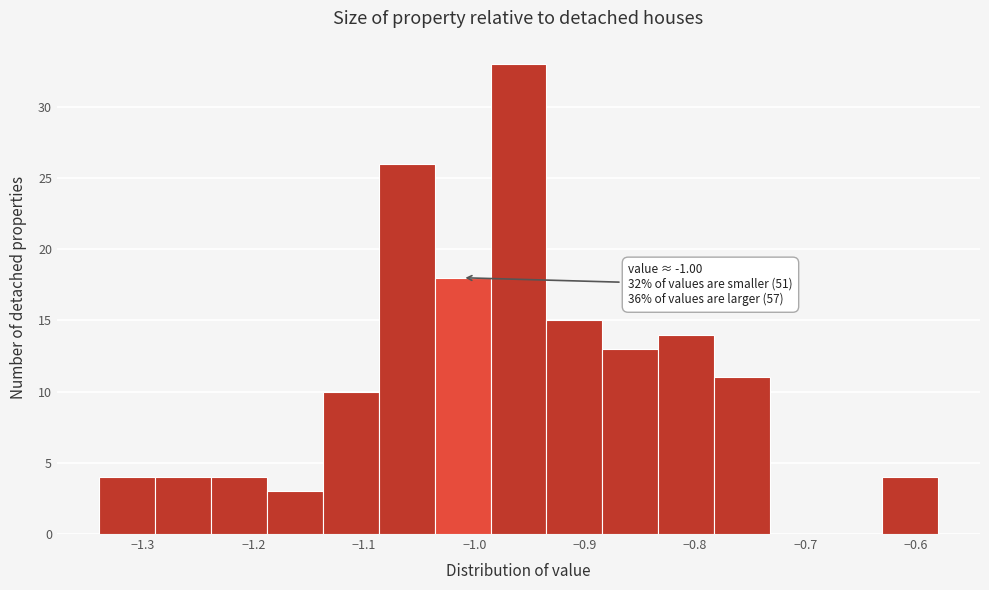

Which range on the x-axis has the tallest bar?

-0.99 to -0.93